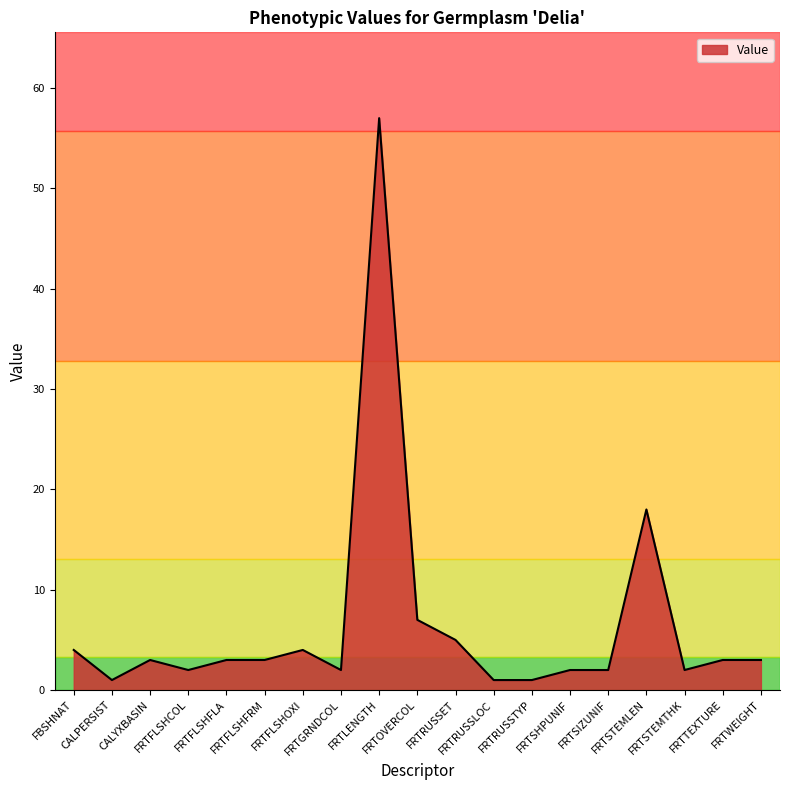

What is the maximum value shown in the chart?

57